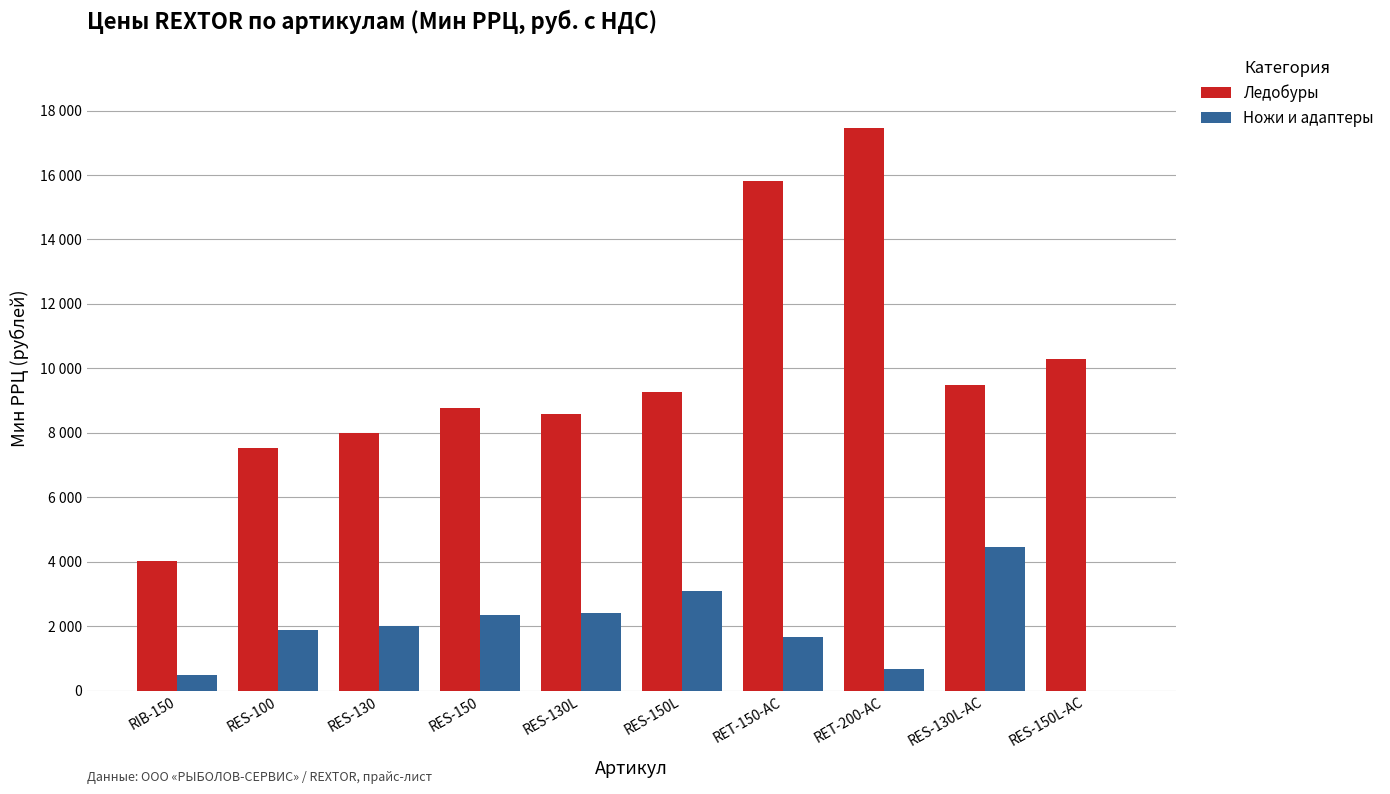

Which series has the largest total across all categories?

Ледобуры